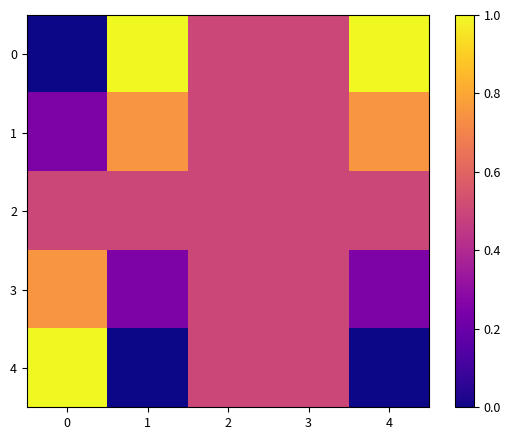

What is the total value across all series at 4?

2.5